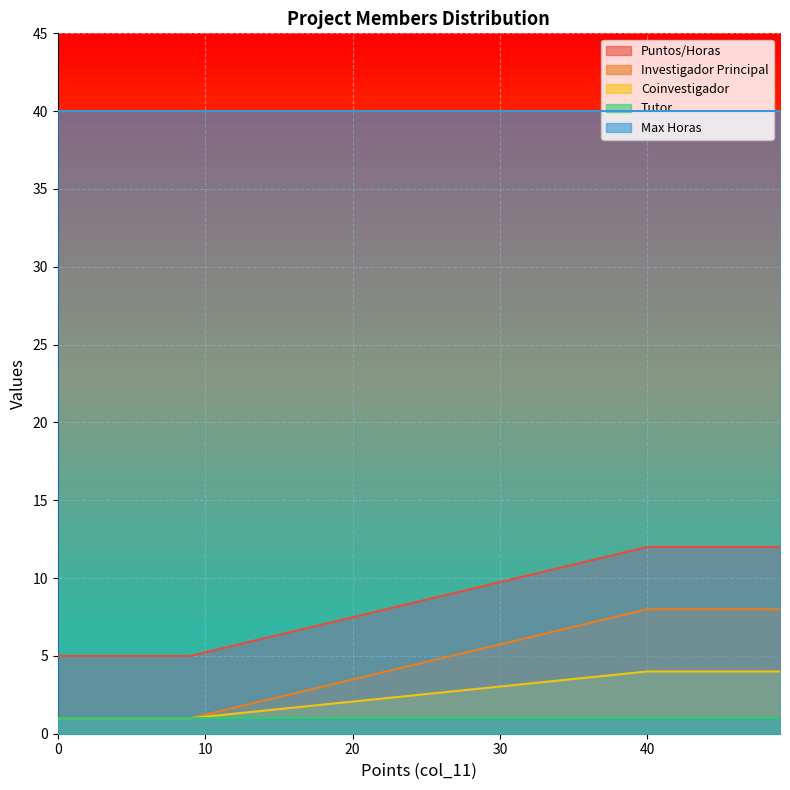

True or false: col_16 and col_13 intersect in this chart.

False